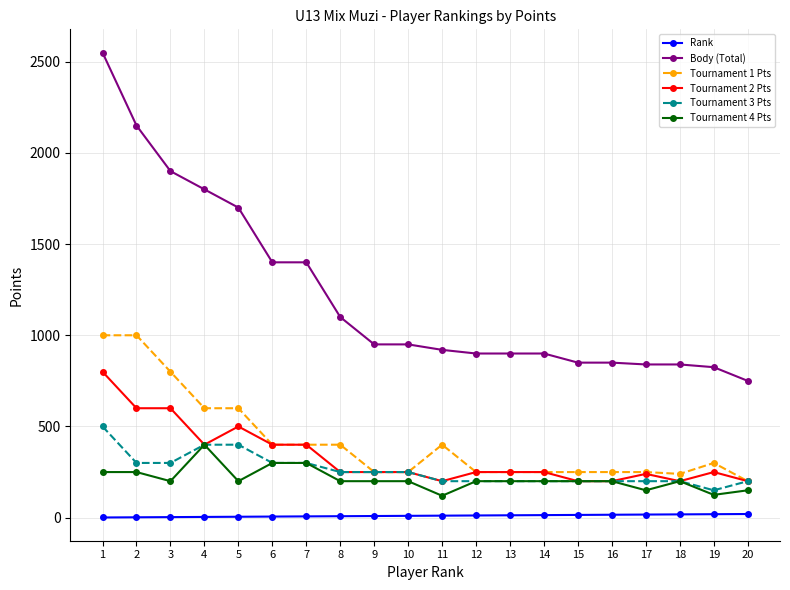

What is the sum of all Rank values?

210